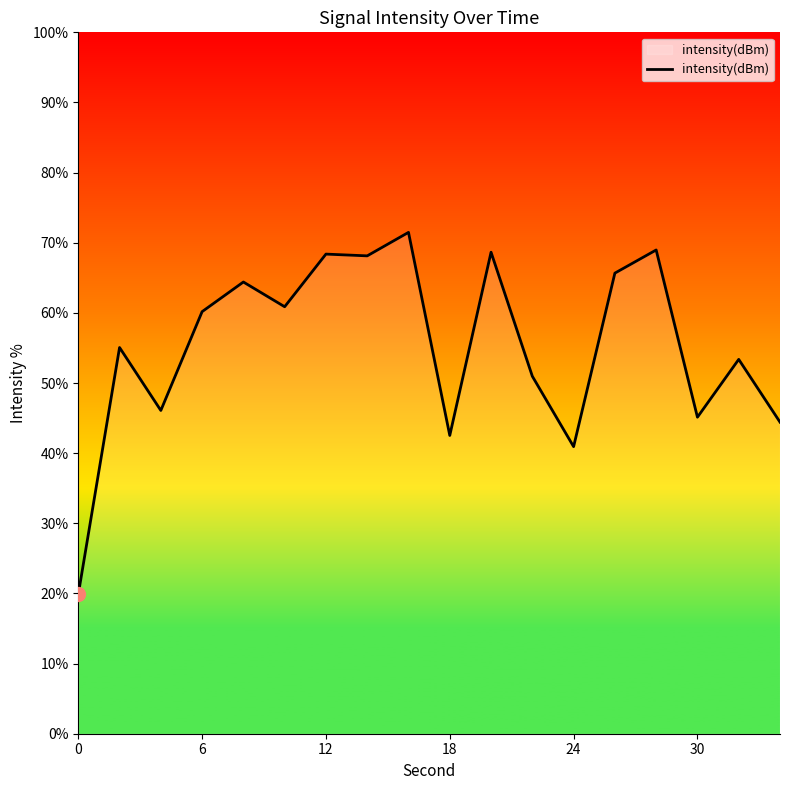

How many interior local peaks (higher than both neighbors) does the data have?

7